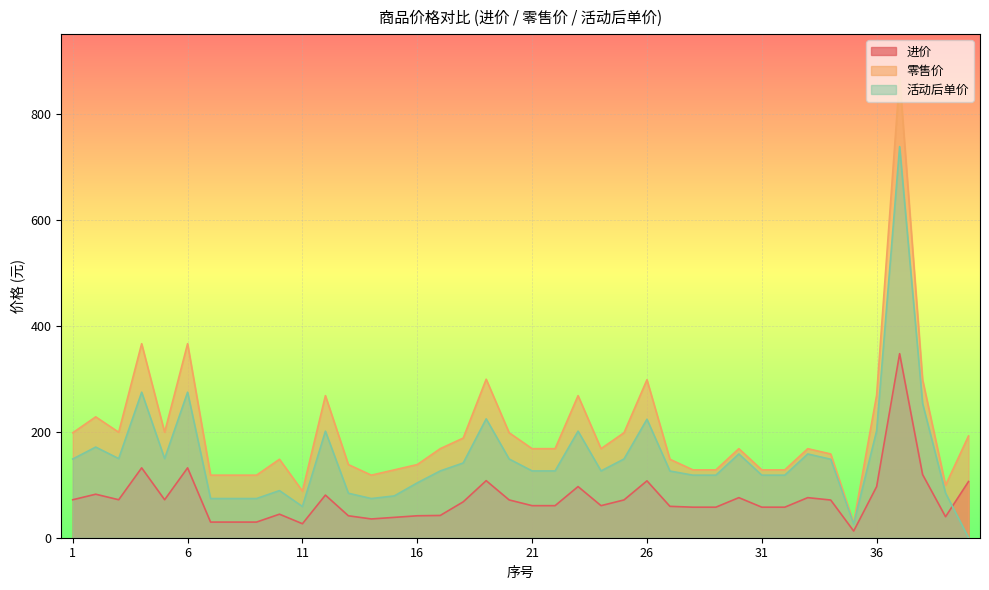

At which label is 进价 closest to 179?

4